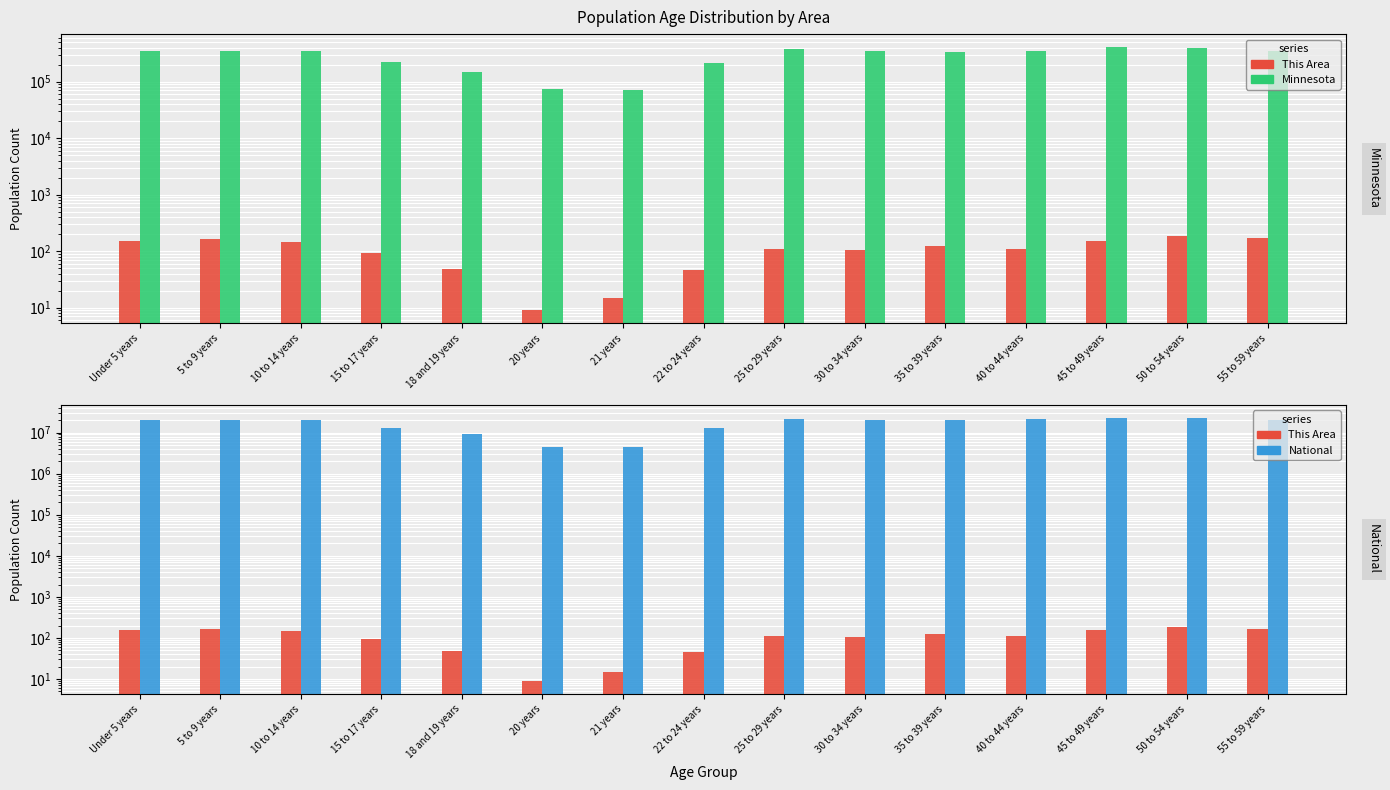

The value of This Area at Under 5 years is 58. True or false?

False